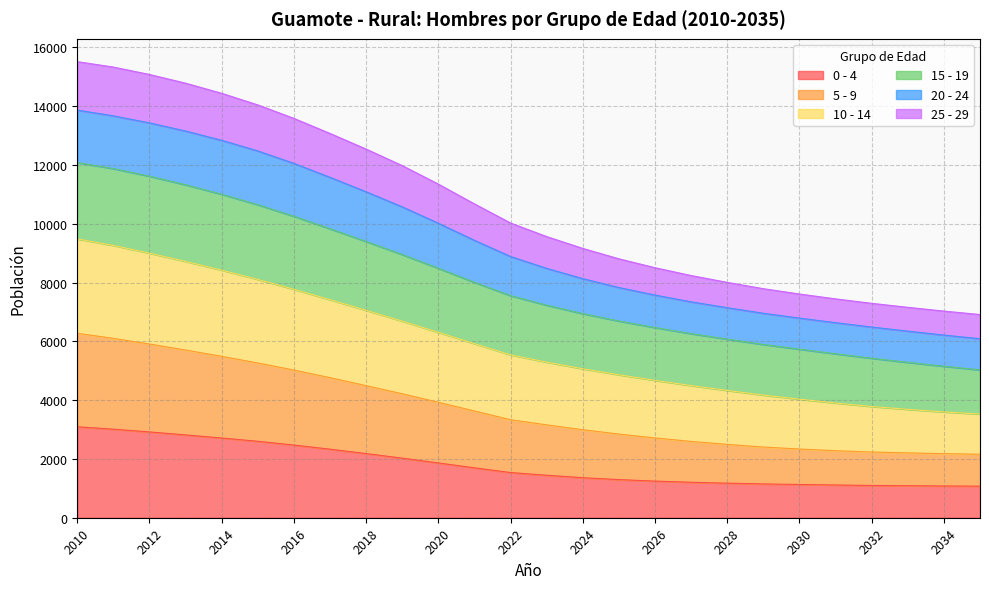

What is the highest value of the 0 - 4 series?

3093